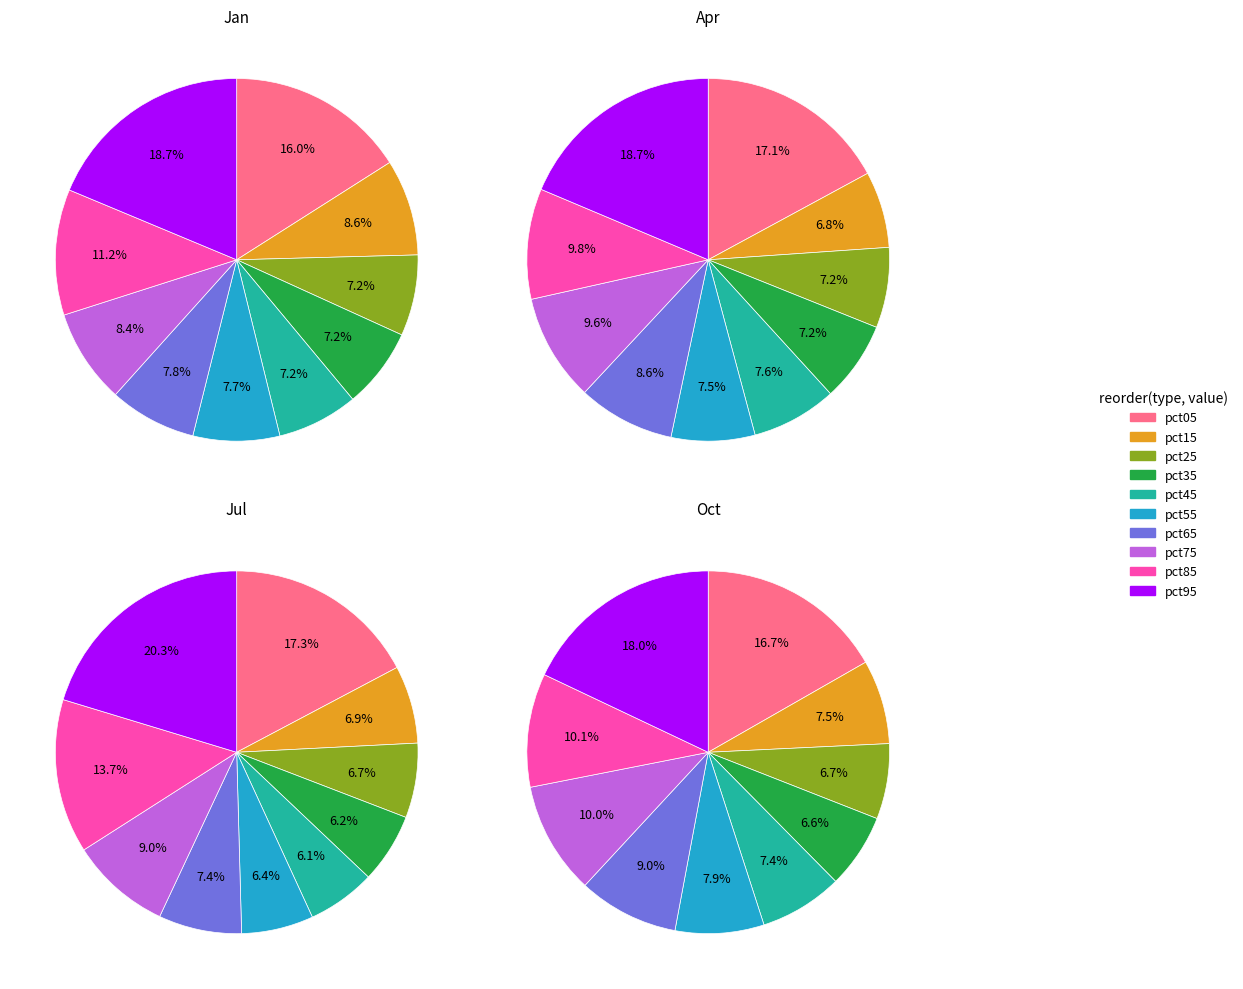

To the nearest percent, what is the average slice percentage?

10%